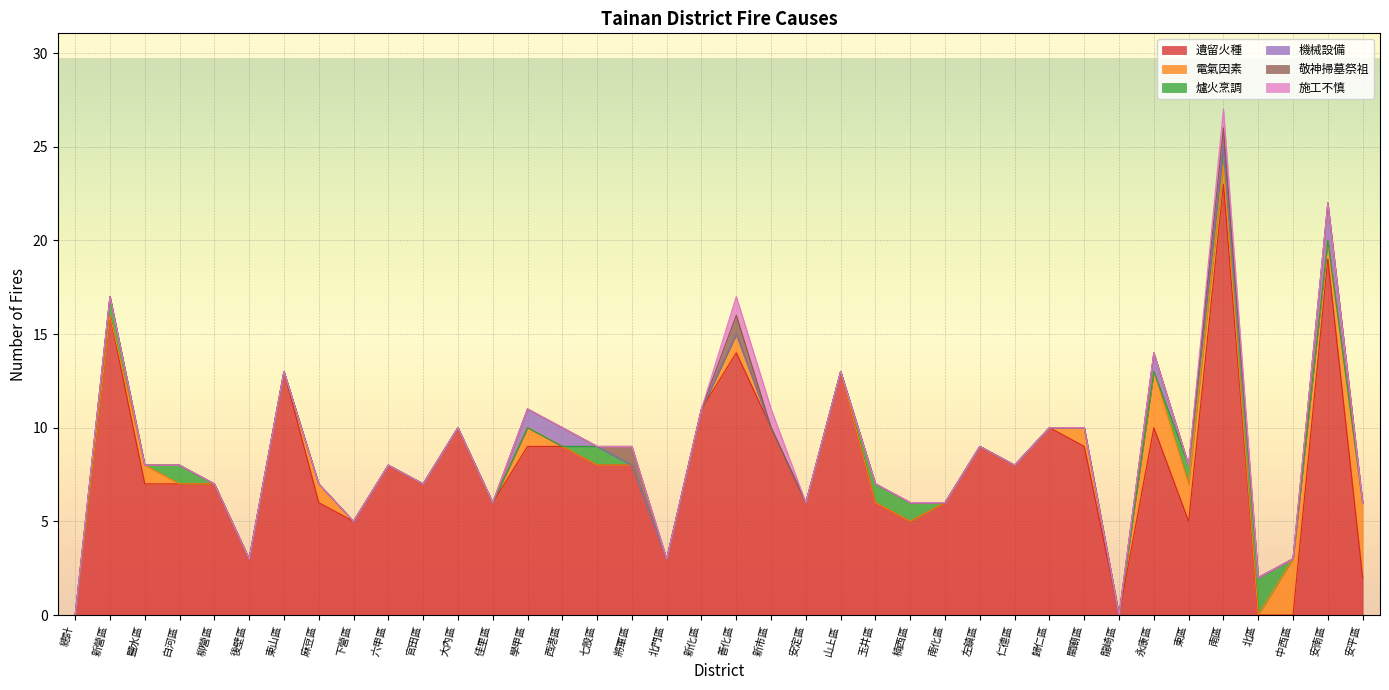

Which series has the largest total across all categories?

遺留火種